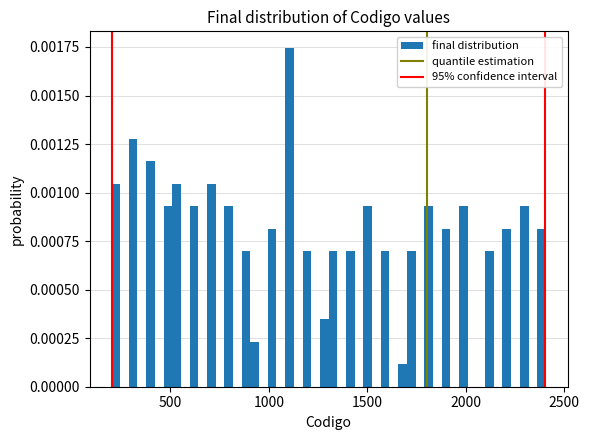

Read against the x-axis, roughly where is the centre of the tallest bar?

1100